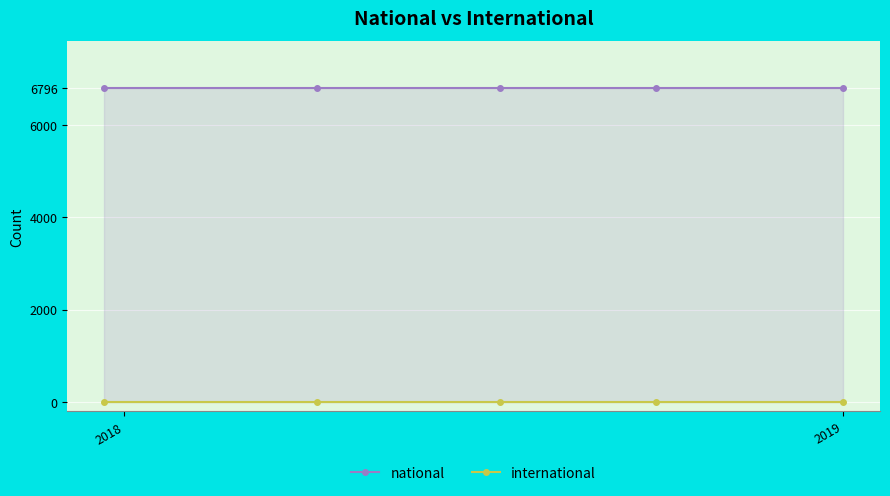

True or false: international and national cross at least once.

False